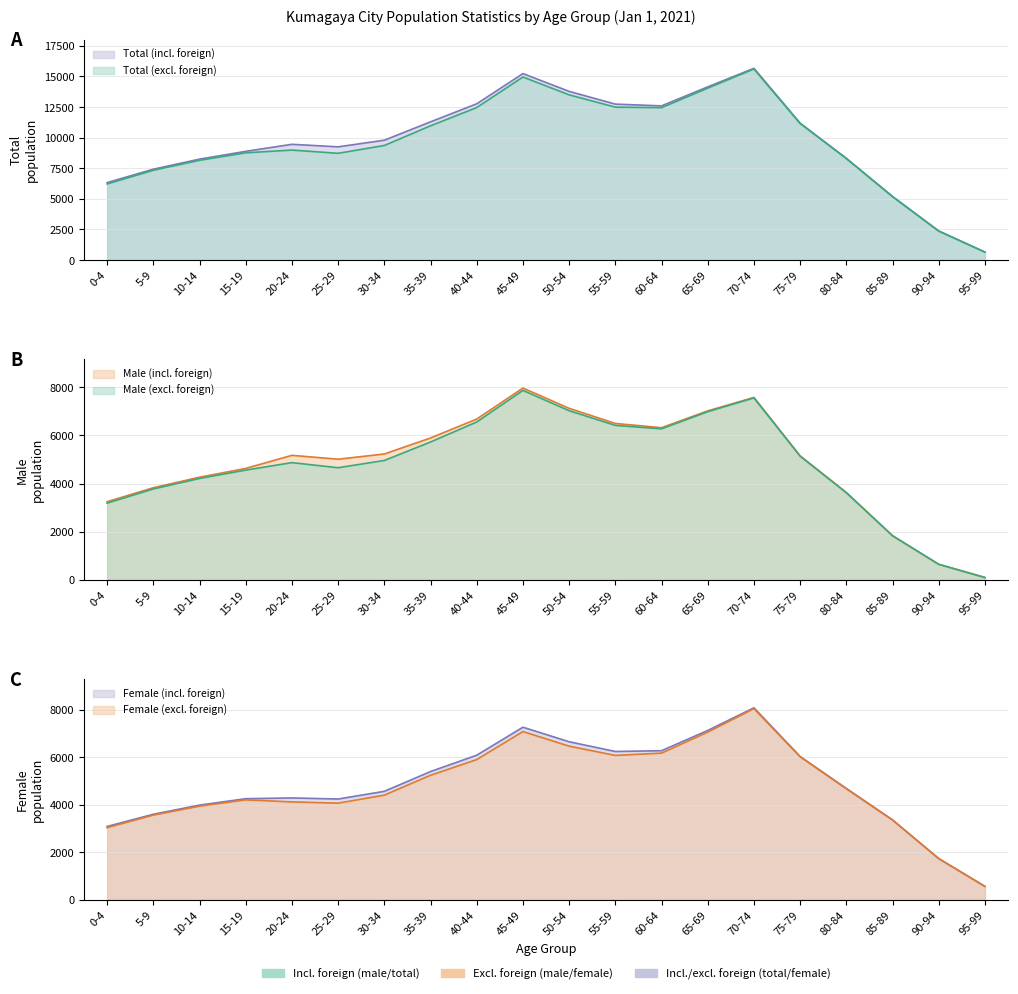

Reading right to left, transcribe all the data shown in this chart.

Total (incl. foreign): 95-99=652	90-94=2373	85-89=5193	80-84=8311	75-79=11182	70-74=15665	65-69=14150	60-64=12597	55-59=12741	50-54=13780	45-49=15235	40-44=12767	35-39=11292	30-34=9792	25-29=9251	20-24=9457	15-19=8882	10-14=8246	5-9=7423	0-4=6328
Male (incl. foreign): 95-99=96	90-94=644	85-89=1833	80-84=3624	75-79=5148	70-74=7575	65-69=7016	60-64=6317	55-59=6494	50-54=7122	45-49=7964	40-44=6677	35-39=5891	30-34=5226	25-29=5009	20-24=5170	15-19=4627	10-14=4261	5-9=3824	0-4=3244
Female (incl. foreign): 95-99=556	90-94=1729	85-89=3360	80-84=4687	75-79=6034	70-74=8090	65-69=7134	60-64=6280	55-59=6247	50-54=6658	45-49=7271	40-44=6090	35-39=5401	30-34=4566	25-29=4242	20-24=4287	15-19=4255	10-14=3985	5-9=3599	0-4=3084
Total (excl. foreign): 95-99=650	90-94=2372	85-89=5185	80-84=8296	75-79=11159	70-74=15610	65-69=14047	60-64=12450	55-59=12493	50-54=13496	45-49=14956	40-44=12460	35-39=10968	30-34=9362	25-29=8722	20-24=8987	15-19=8763	10-14=8150	5-9=7338	0-4=6219
Male (excl. foreign): 95-99=96	90-94=644	85-89=1829	80-84=3619	75-79=5134	70-74=7555	65-69=6982	60-64=6271	55-59=6413	50-54=7024	45-49=7868	40-44=6555	35-39=5724	30-34=4957	25-29=4655	20-24=4867	15-19=4557	10-14=4210	5-9=3774	0-4=3185
Female (excl. foreign): 95-99=554	90-94=1728	85-89=3356	80-84=4677	75-79=6025	70-74=8055	65-69=7065	60-64=6179	55-59=6080	50-54=6472	45-49=7088	40-44=5905	35-39=5244	30-34=4405	25-29=4067	20-24=4120	15-19=4206	10-14=3940	5-9=3564	0-4=3034